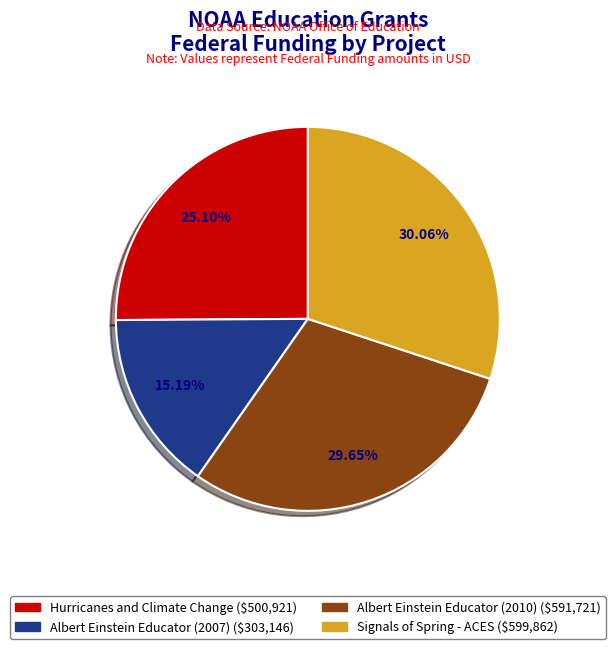

How many slices are in this pie chart?

4